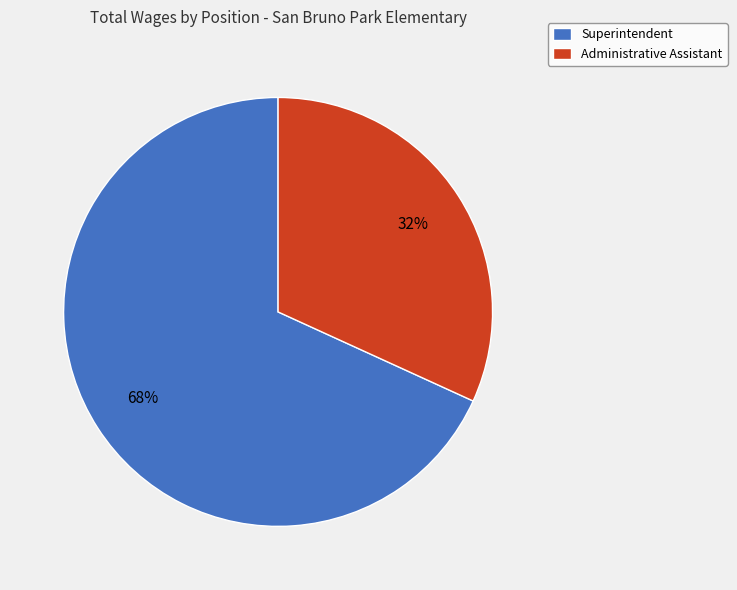

Do Administrative Assistant and Superintendent together represent more than half of the pie?

Yes